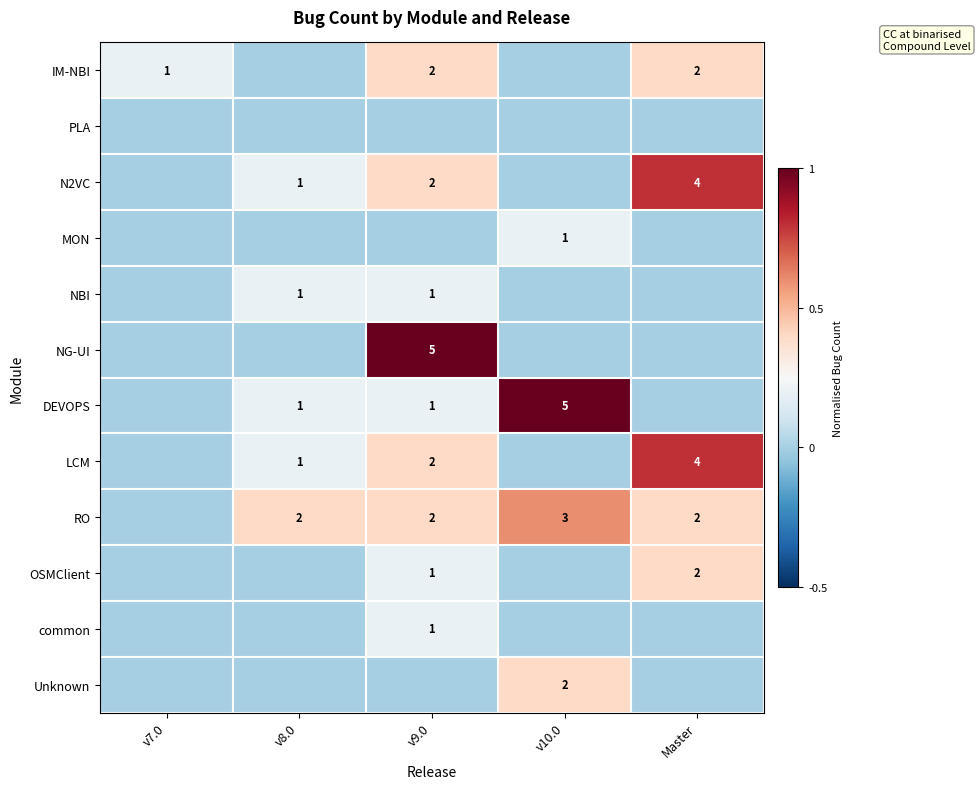

The IM-NBI series shows 0 at v7.0. True or false?

False